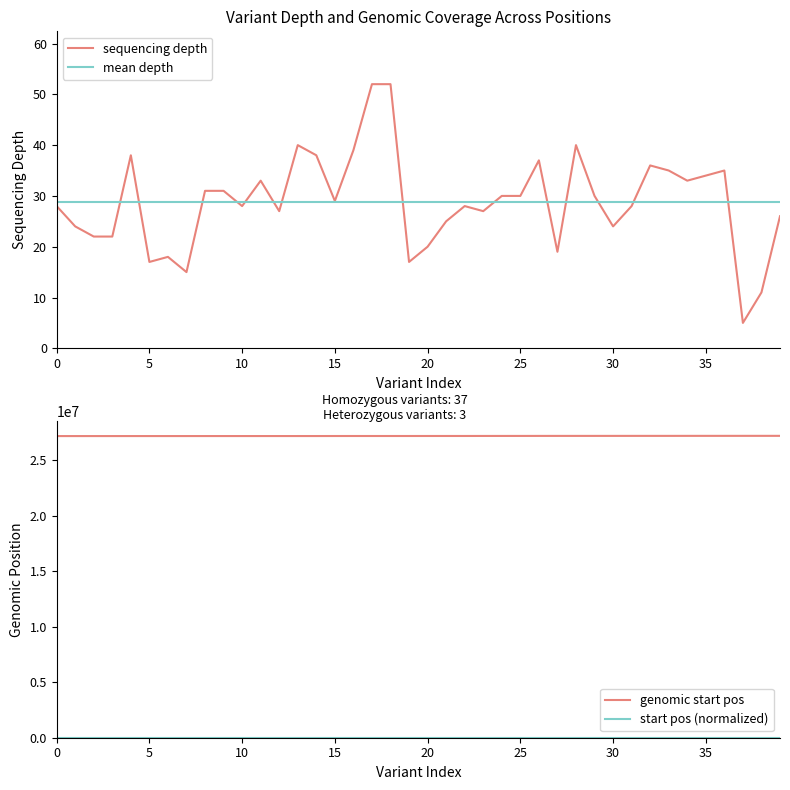

Which series has the largest range (max minus min)?

genomic start pos